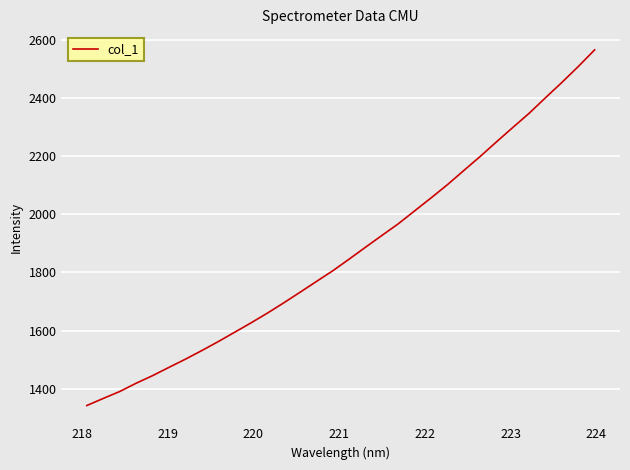

What is the minimum value shown in the chart?

1342.2